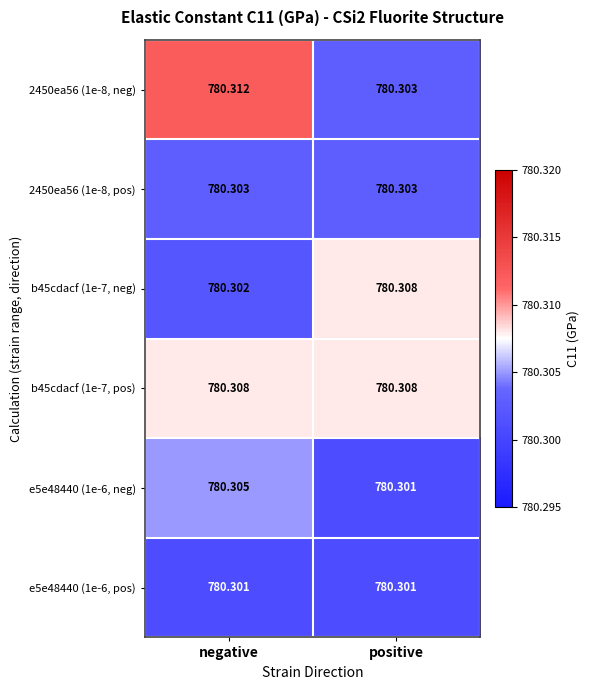

Where is e5e48440 (1e-6, neg) nearest to the value 780?

positive